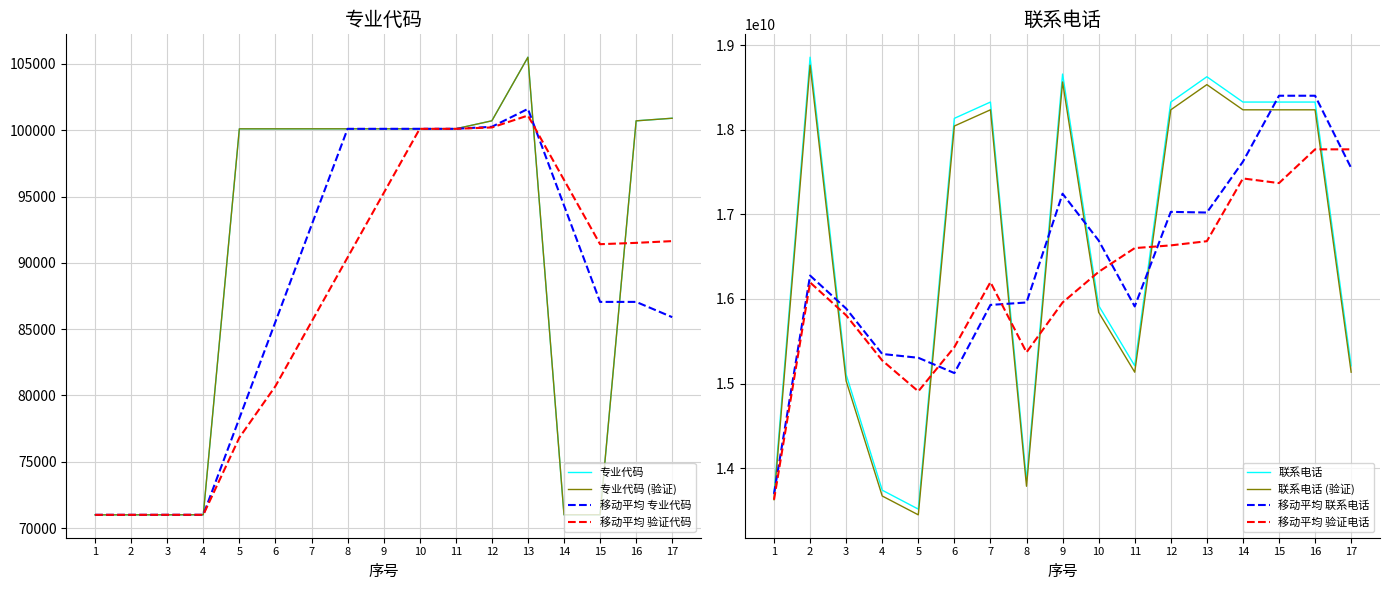

What value does the 专业代码 series have at 12, to the nearest 100?

100700